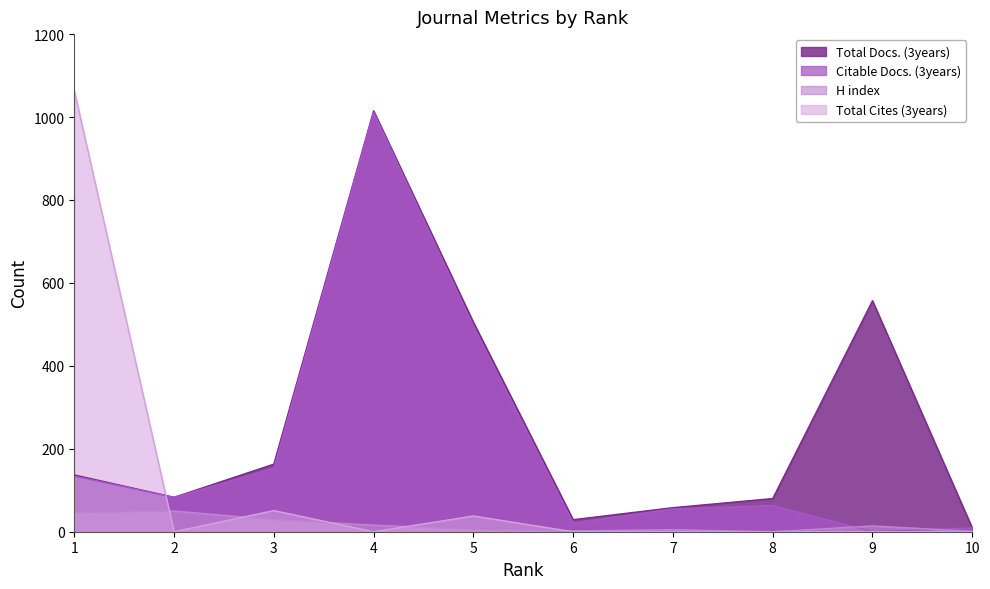

After their last crossing, which series has the higher values: H index or Citable Docs. (3years)?

Citable Docs. (3years)